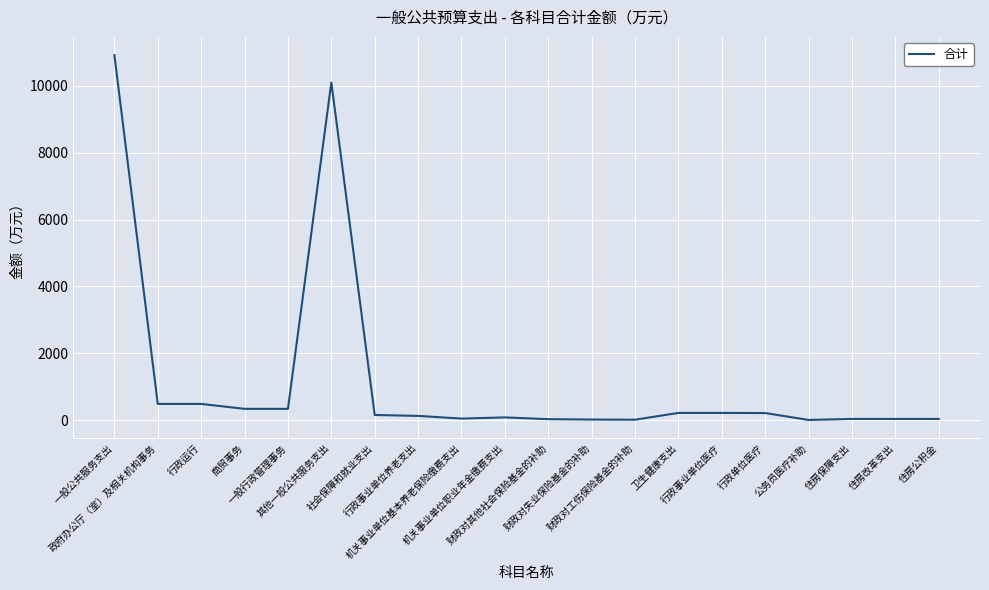

At which label is the value closest to 5461?

其他一般公共服务支出